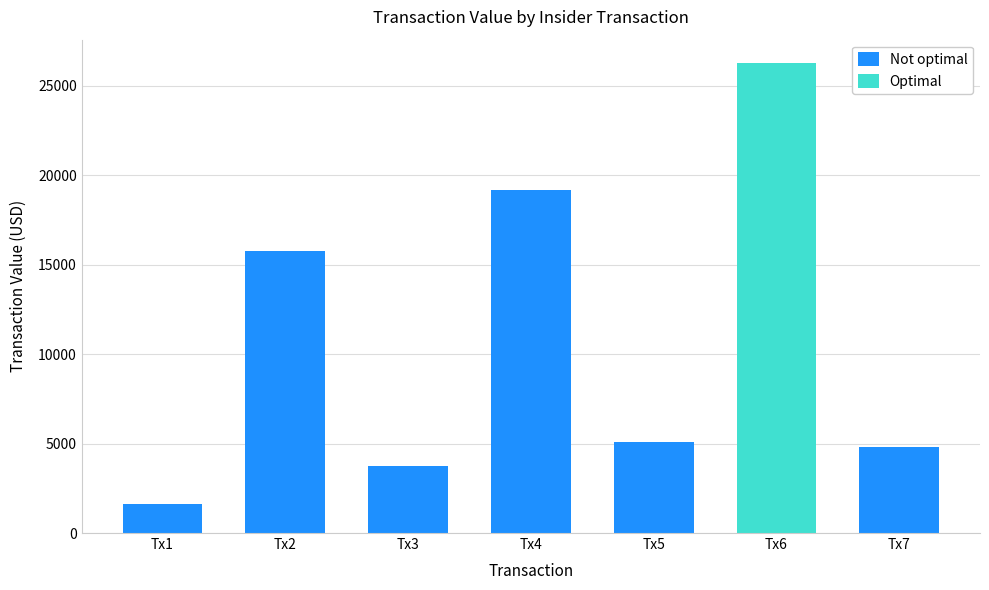

What is the minimum value for Not optimal?

1598